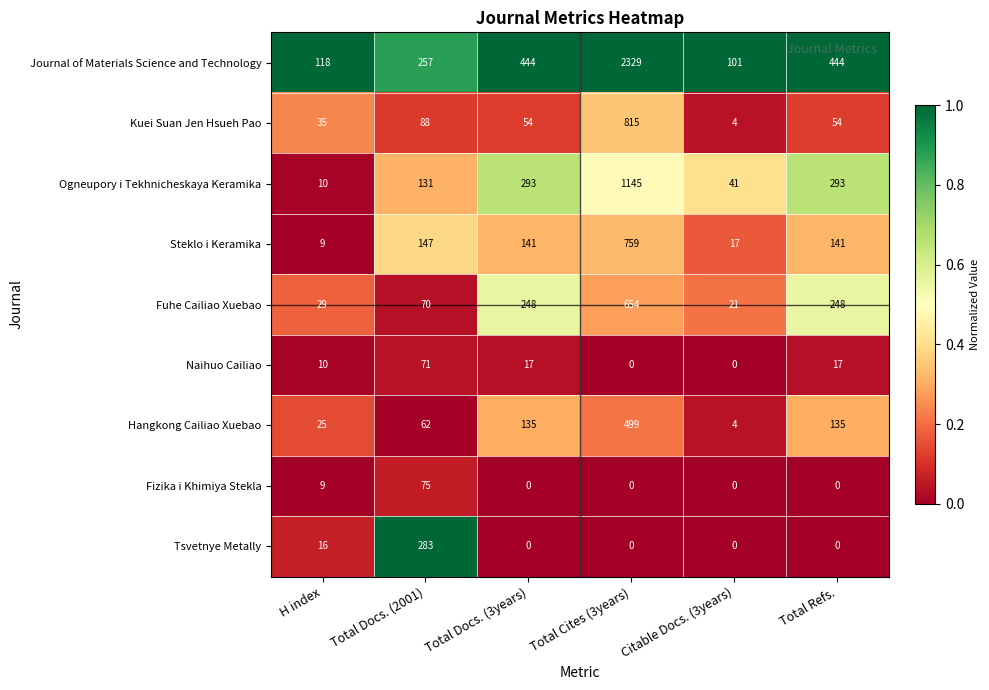

At which category is the sum across all series the highest?

Total Cites (3years)